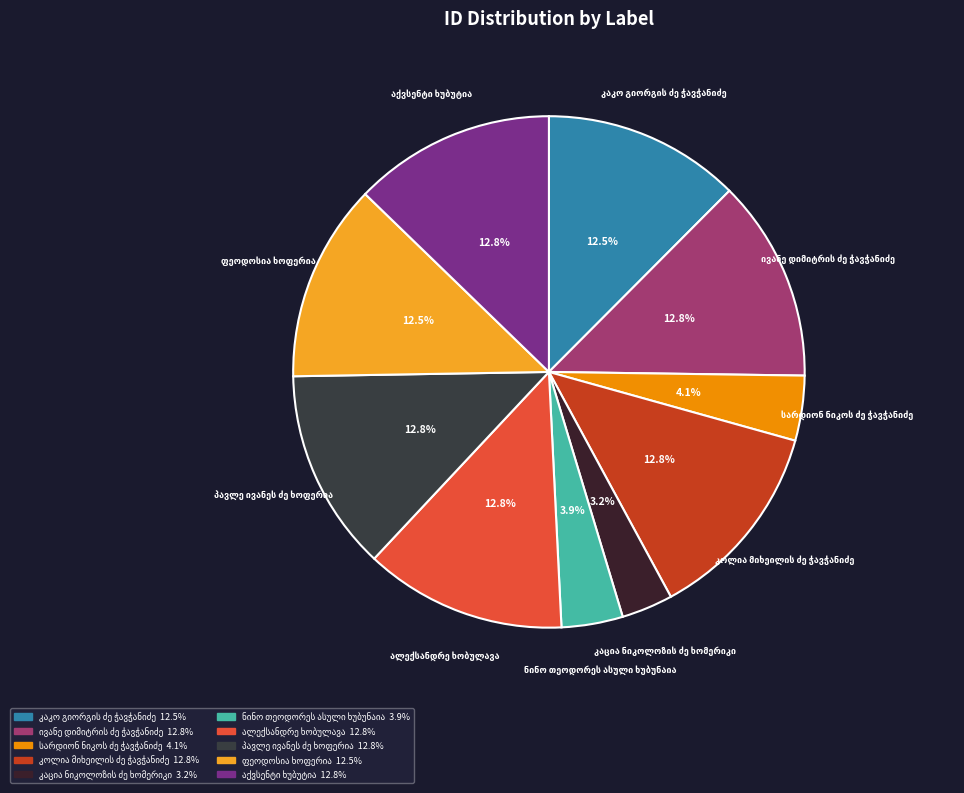

How many segments does this pie chart have?

10